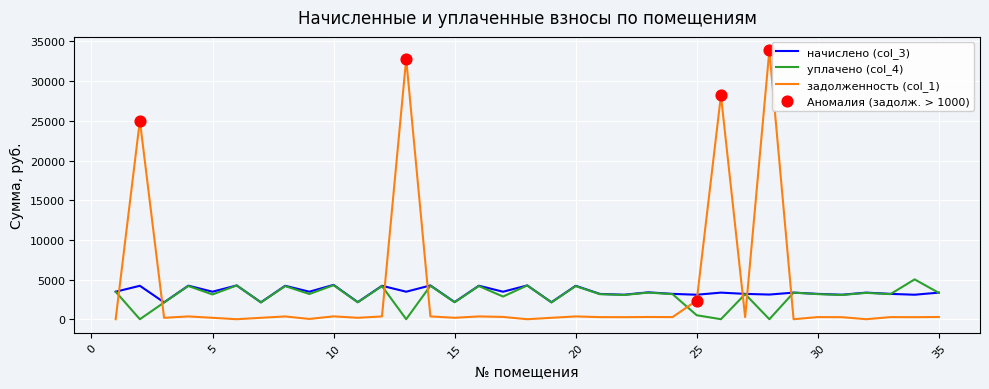

True or false: начислено (col_3) and задолженность (col_1) intersect in this chart.

True